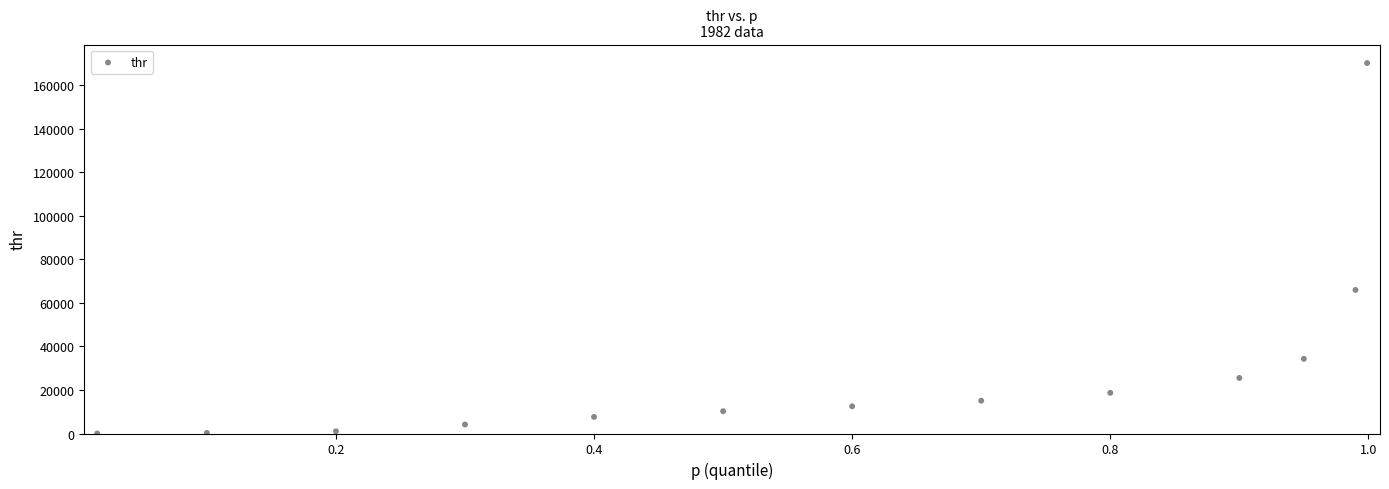

What Y value in the scatter plot is closest to 85032?

65903.7